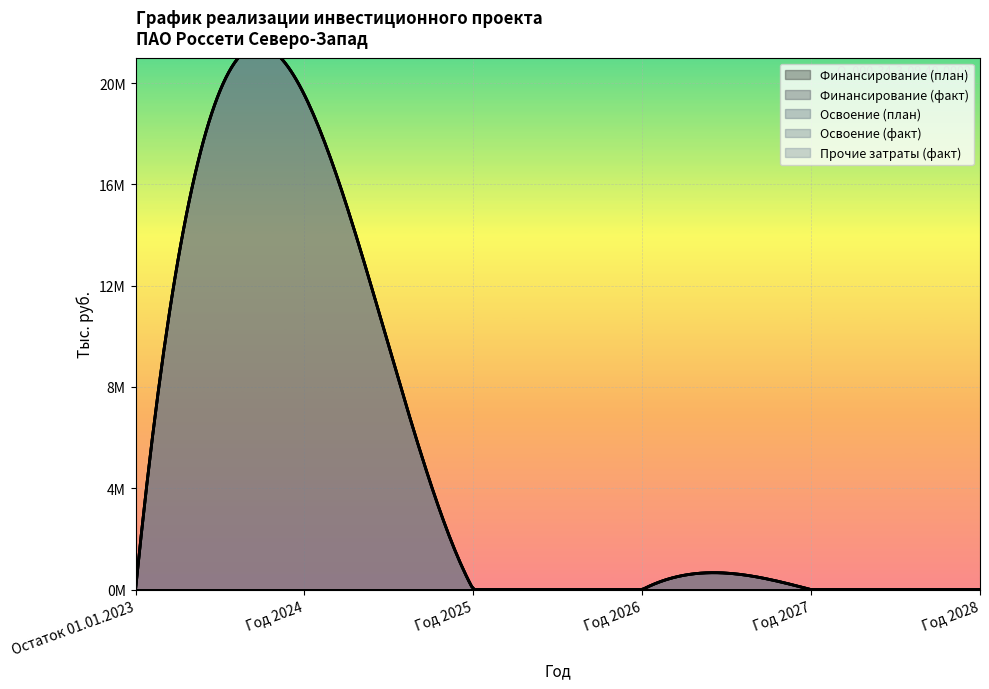

True or false: Освоение (план) and Освоение (факт) intersect in this chart.

False